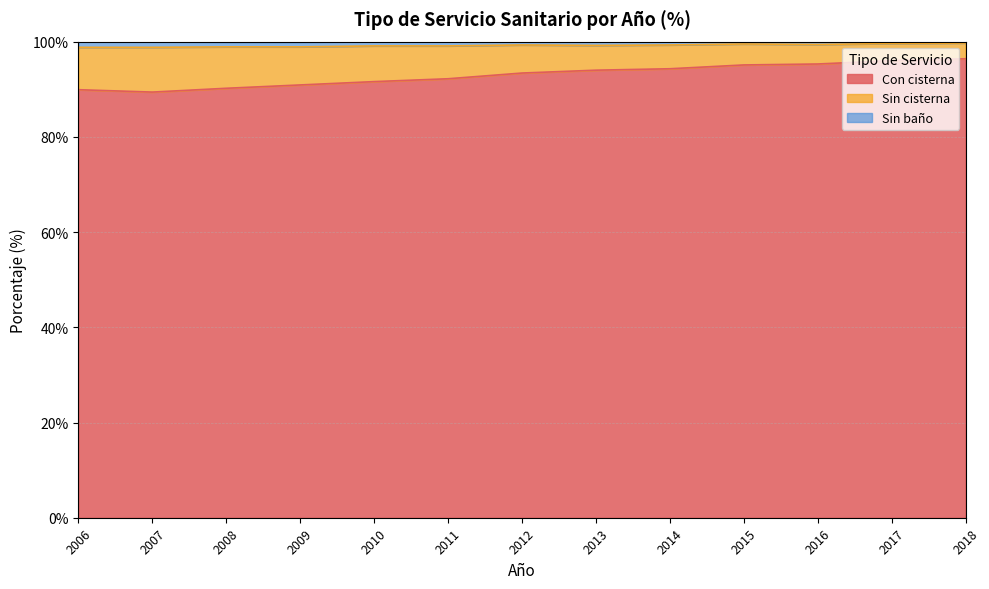

How many values in the Con cisterna series are below 93?

6